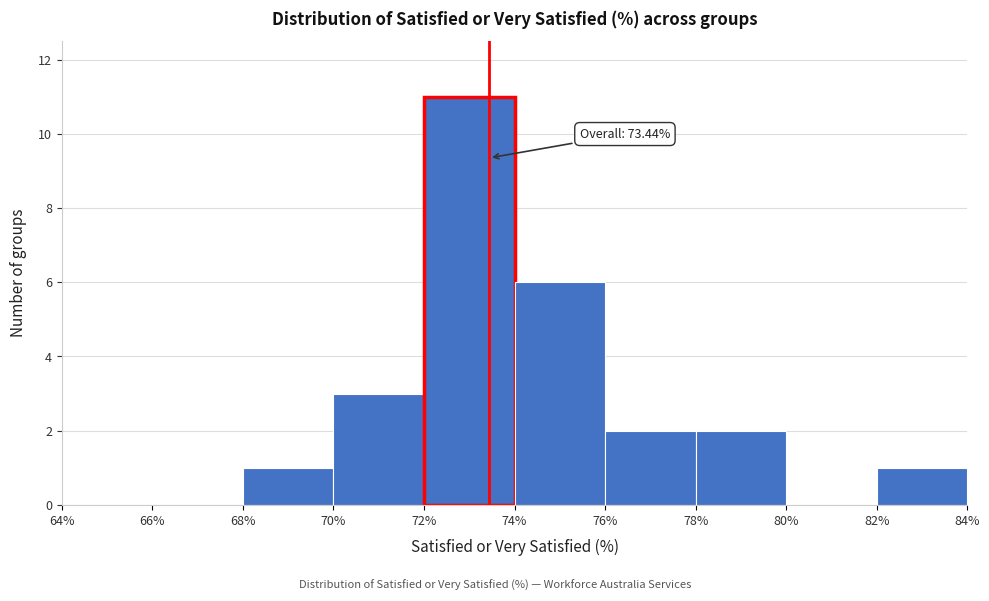

Over which range of the x-axis is the bar tallest?

72% to 74%